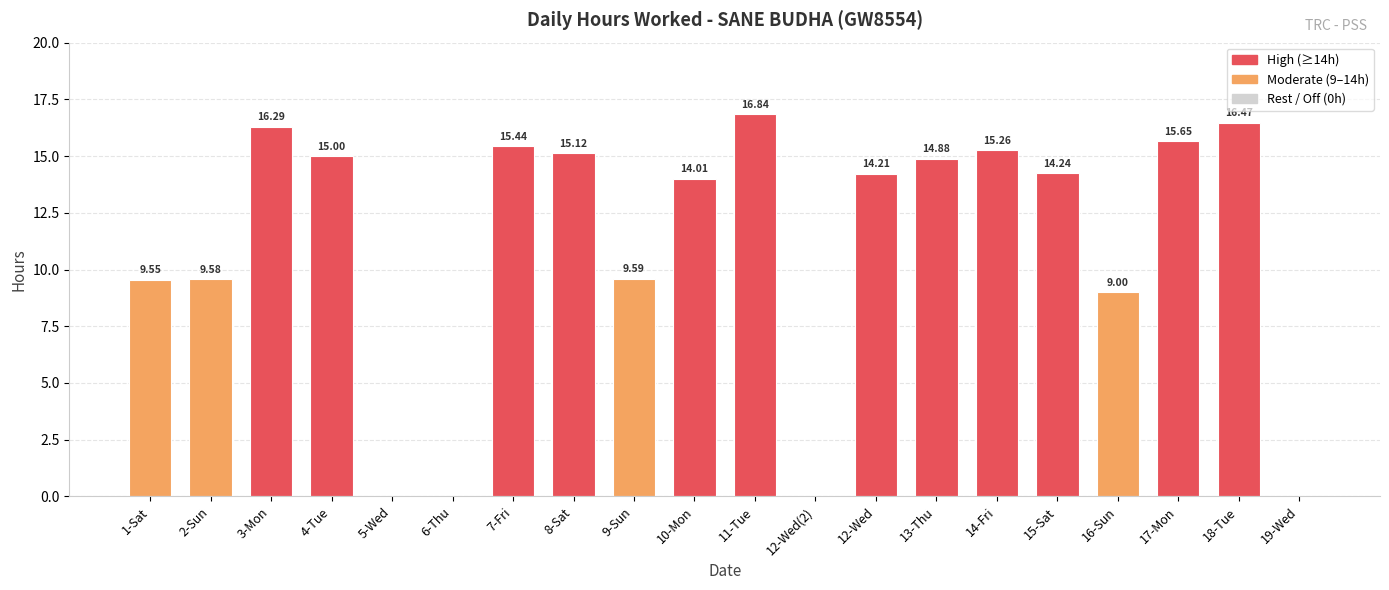

What is the difference between the values at 12-Wed(2) and 16-Sun?

9.0